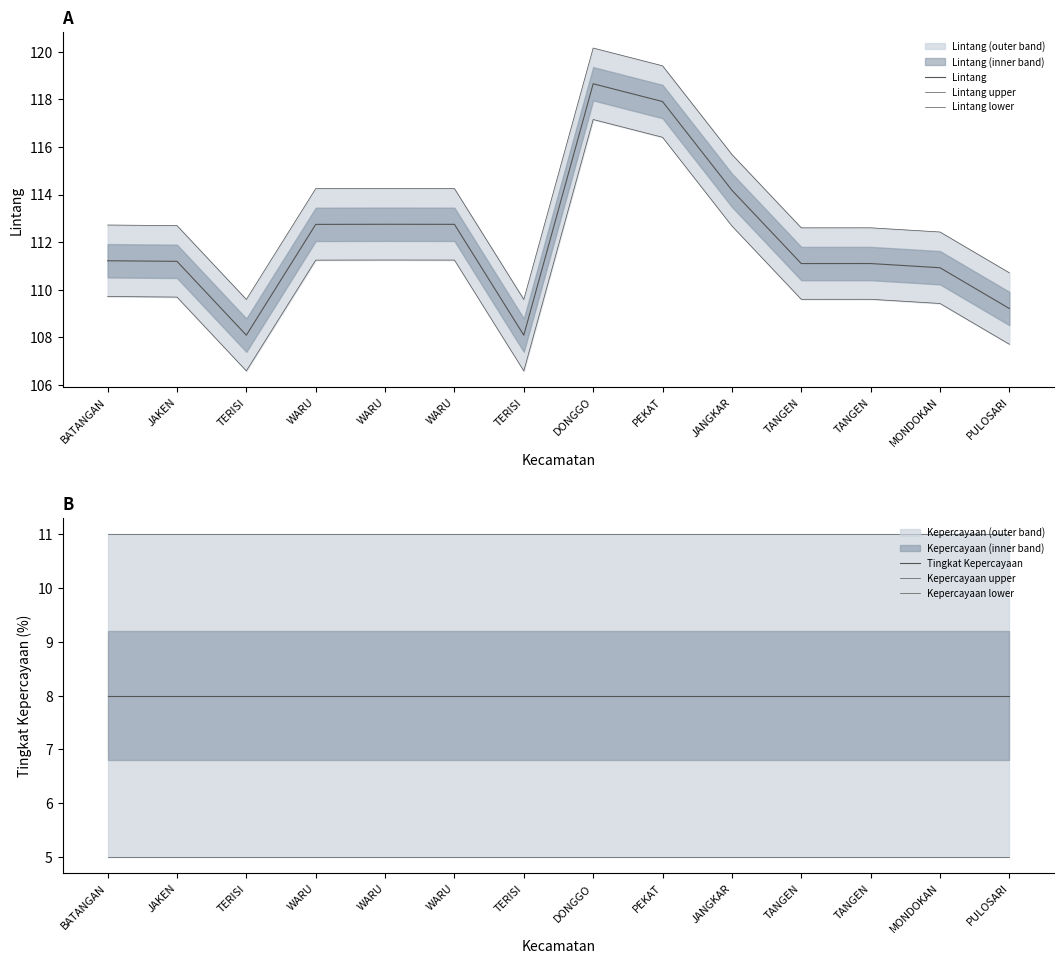

What is the sum of the Tingkat Kepercayaan values at TERISI and MONDOKAN?

16.0